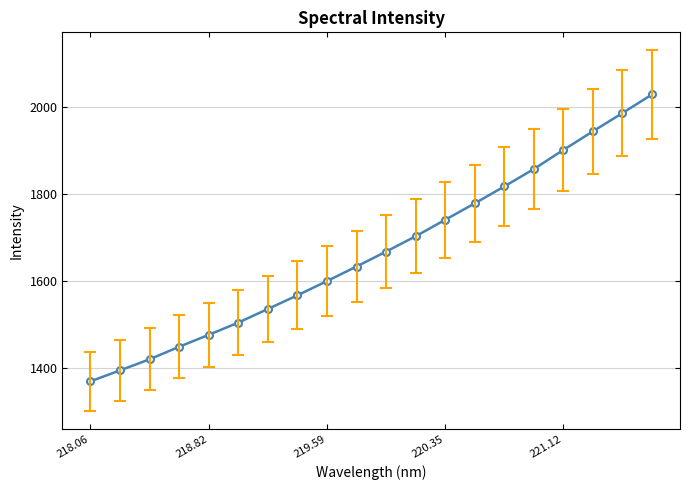

True or false: the data has more than 1 interior local peaks.

False